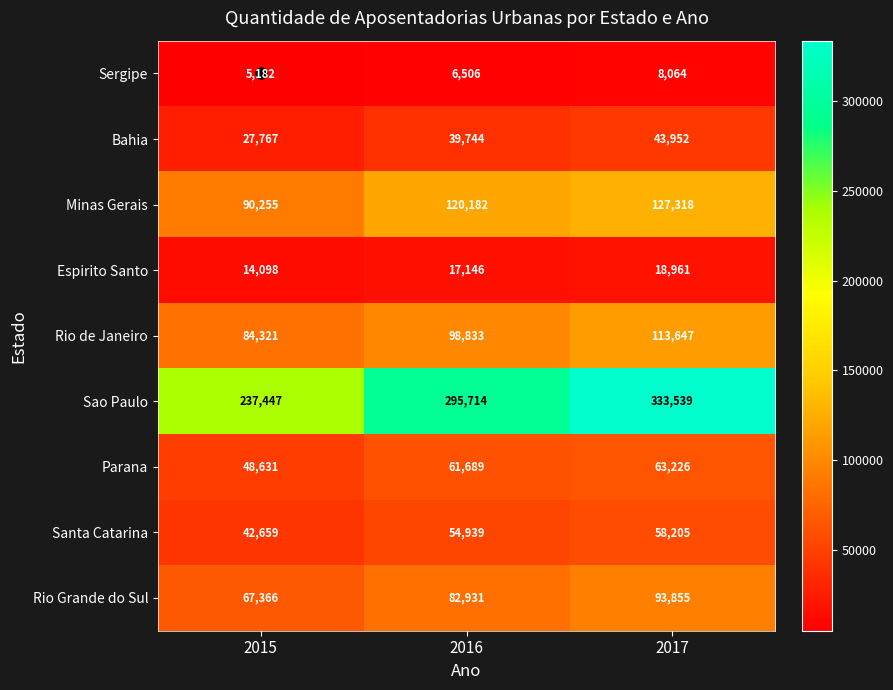

Is it true that Bahia equals 68478 at 2016?

False